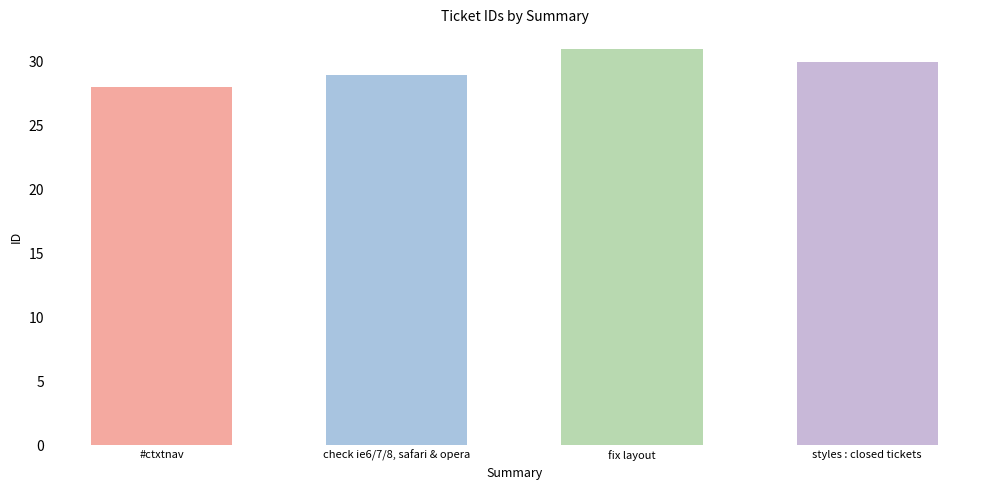

Are the bars grouped side by side (vs. stacked)?

No